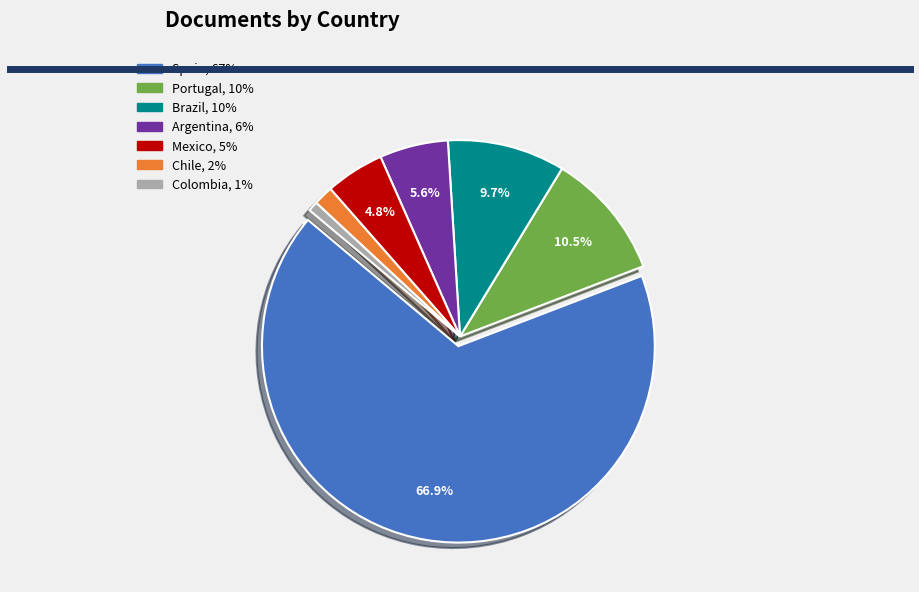

Does Brazil represent more than half of the total?

No